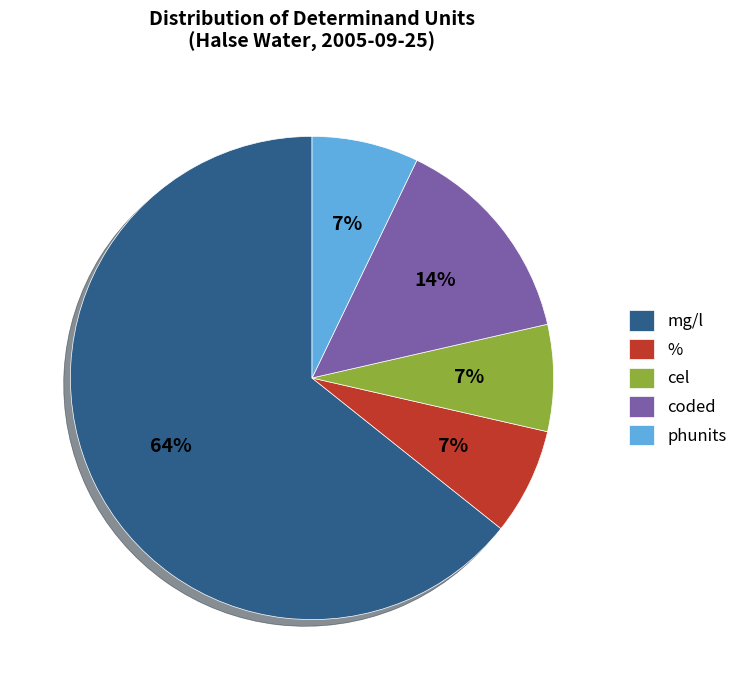

Count the number of slices in the pie.

5